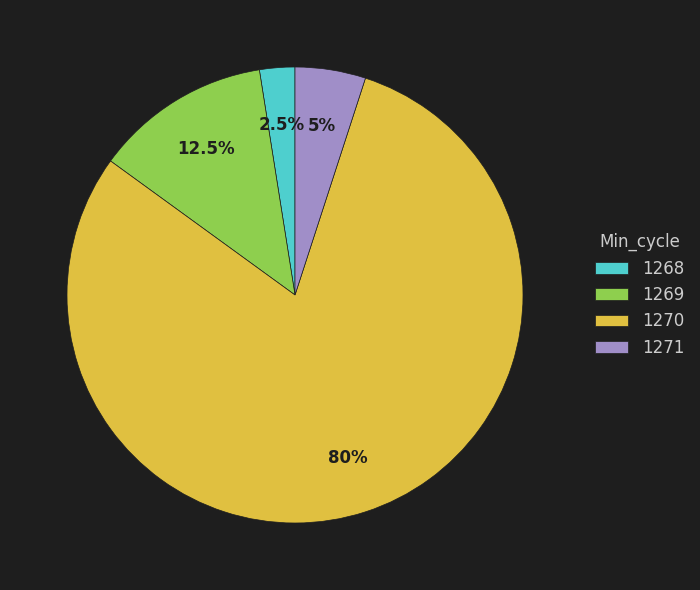

Do 1269 and 1270 together represent more than half of the pie?

Yes